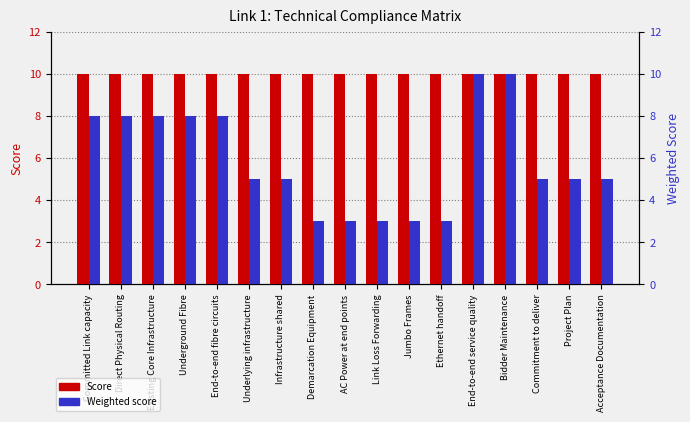

The value of Score at Bidder Maintenance is 10. True or false?

True